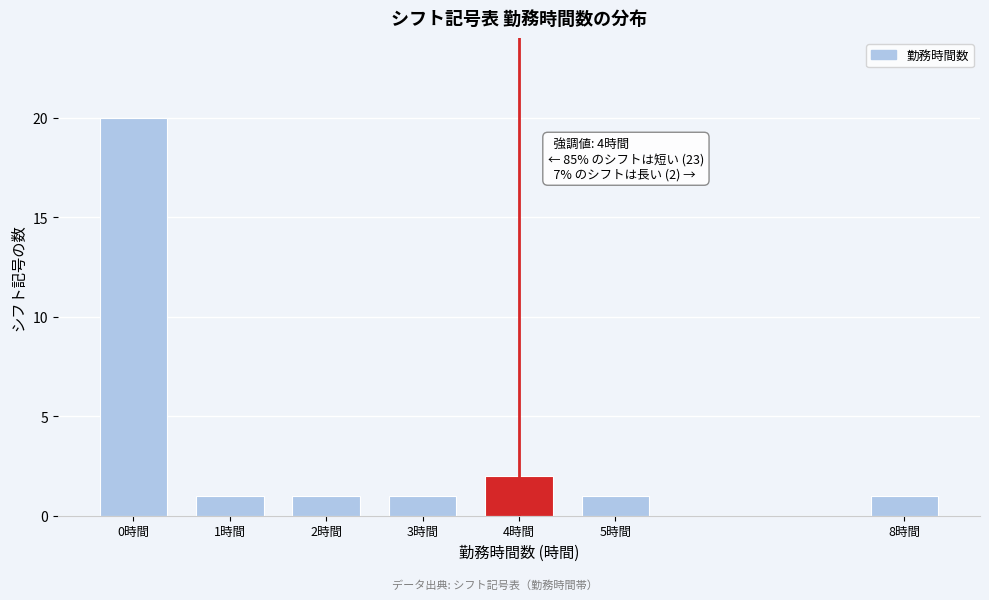

Reading left to right, extract all data points from this chart.

0時間=20	1時間=1	2時間=1	3時間=1	4時間=2	5時間=1	8時間=1